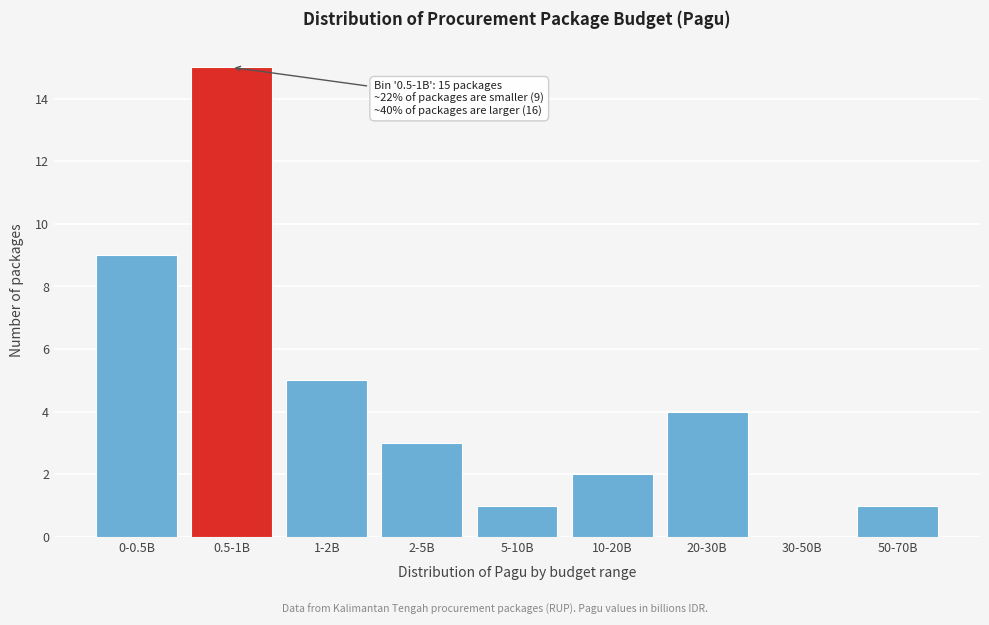

Reading left to right, list all the values displayed in this chart.

0-0.5B=9	0.5-1B=15	1-2B=5	2-5B=3	5-10B=1	10-20B=2	20-30B=4	30-50B=0	50-70B=1